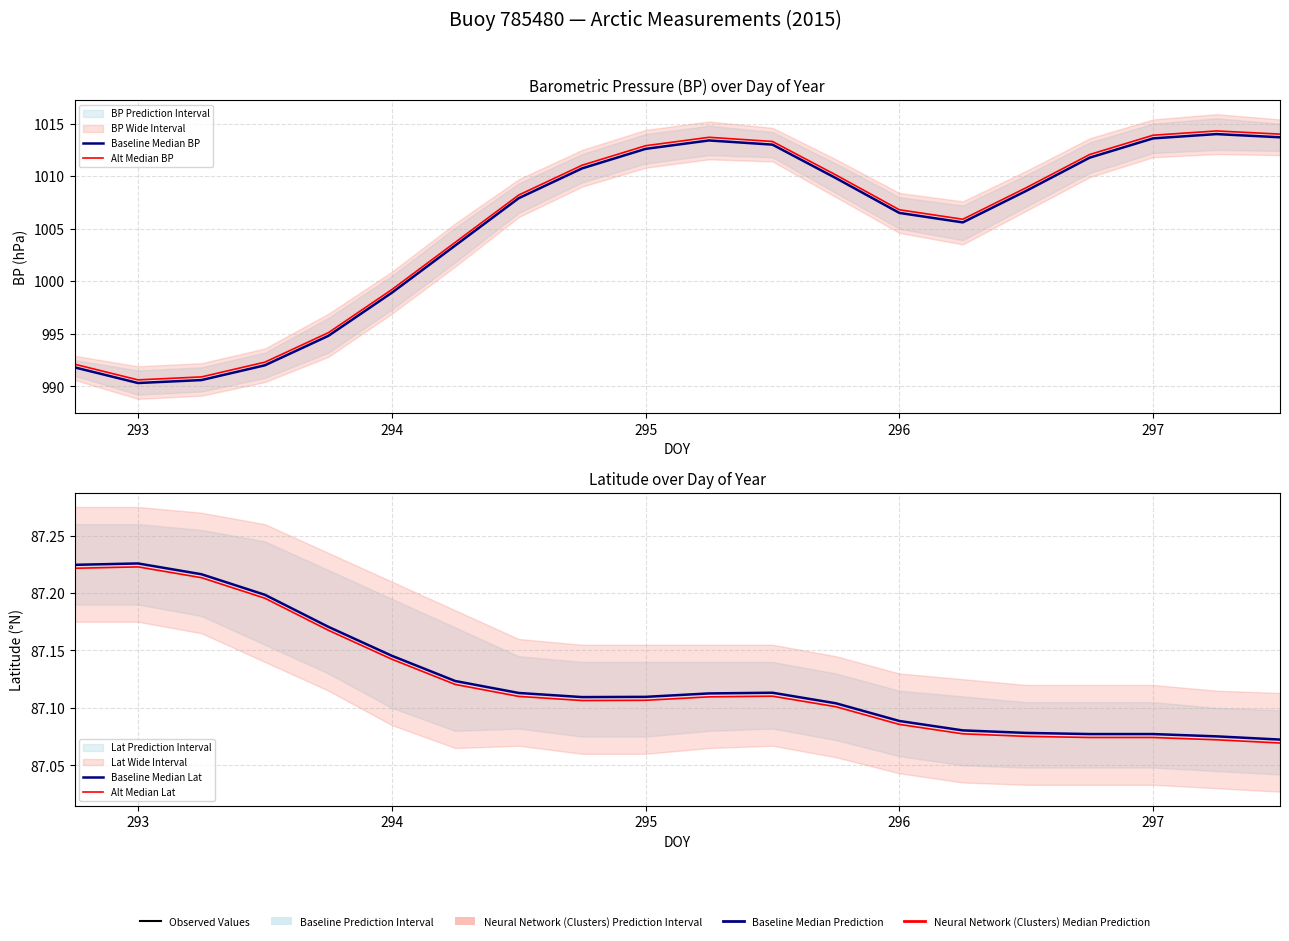

True or false: Baseline Median BP has a value of 583.6 at 19.

False